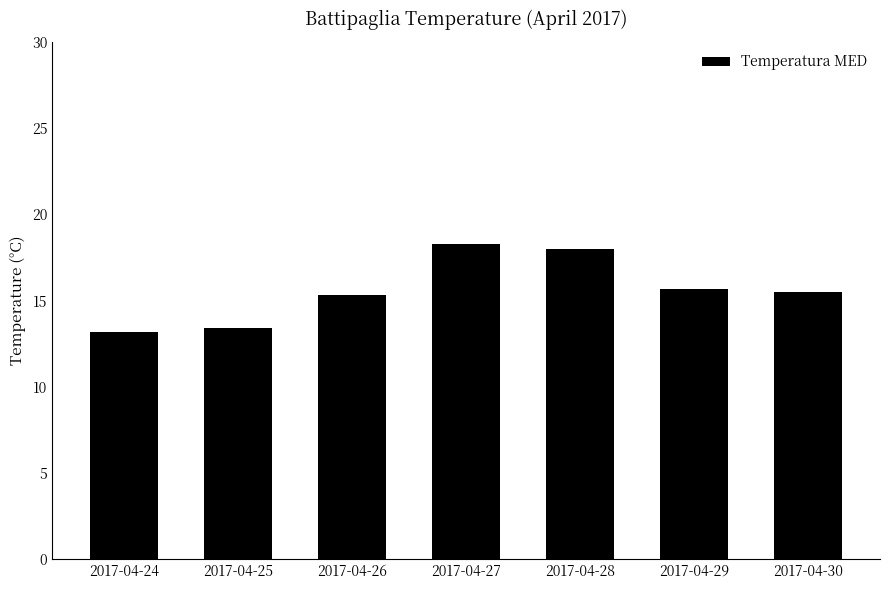

At which label does the data first exceed 15?

2017-04-26